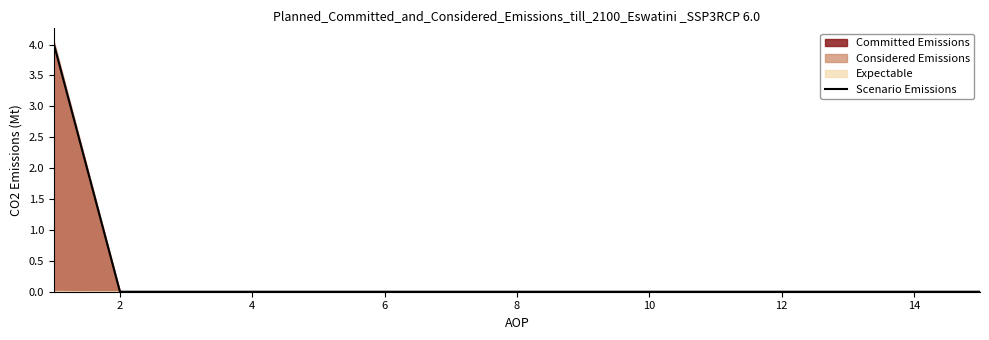

What is the greatest value displayed?

4.0